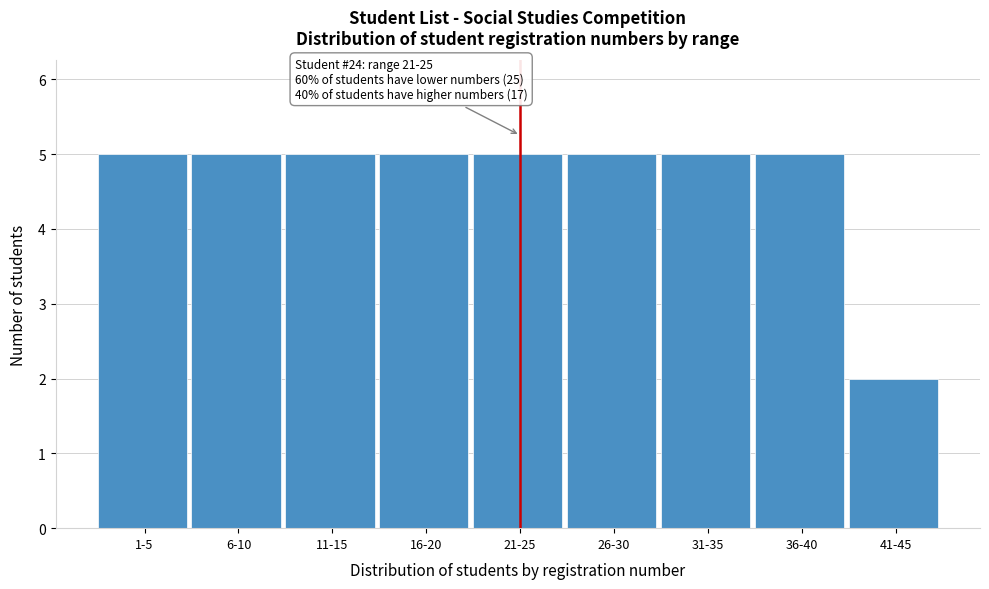

Reading left to right, what are all the values shown in this chart?

1-5=5	6-10=5	11-15=5	16-20=5	21-25=5	26-30=5	31-35=5	36-40=5	41-45=2